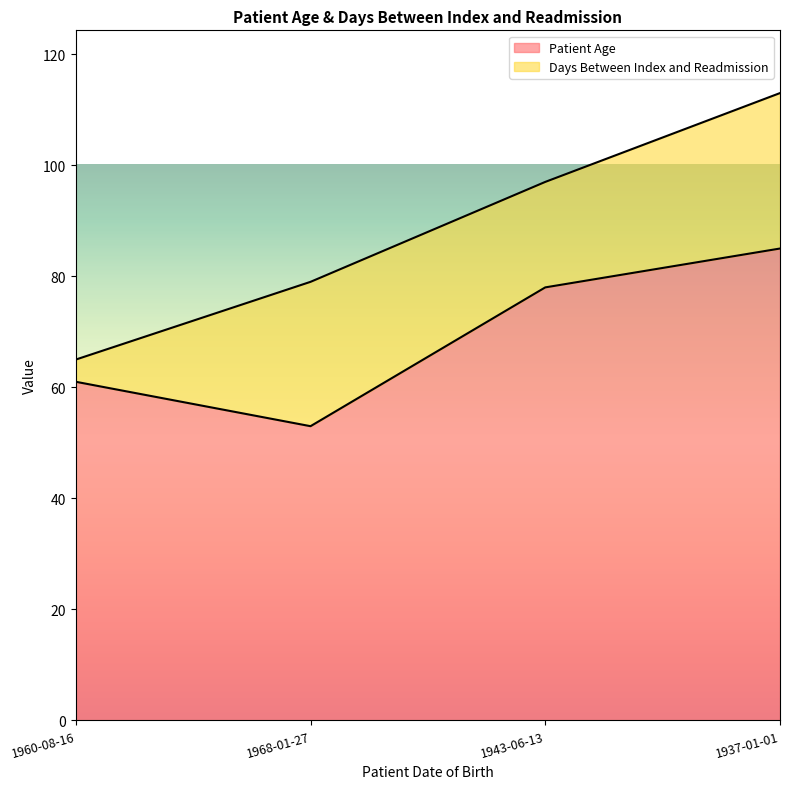

Rank the categories by value from highest to lowest.

1937-01-01, 1943-06-13, 1960-08-16, 1968-01-27